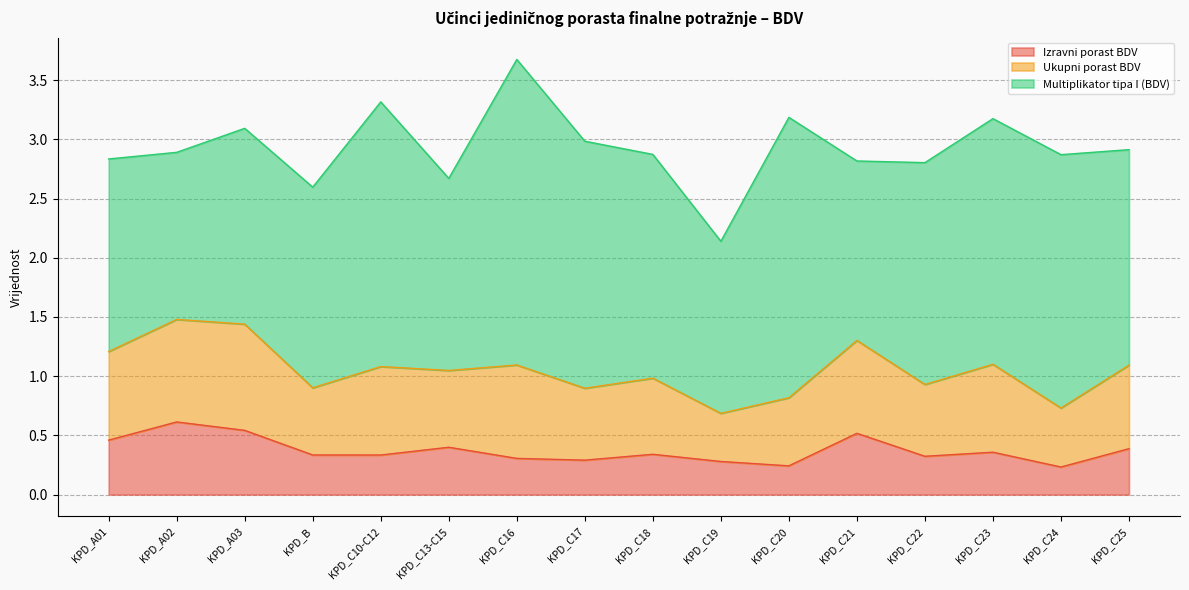

True or false: Ukupni porast BDV has more than 1 interior local peaks.

True